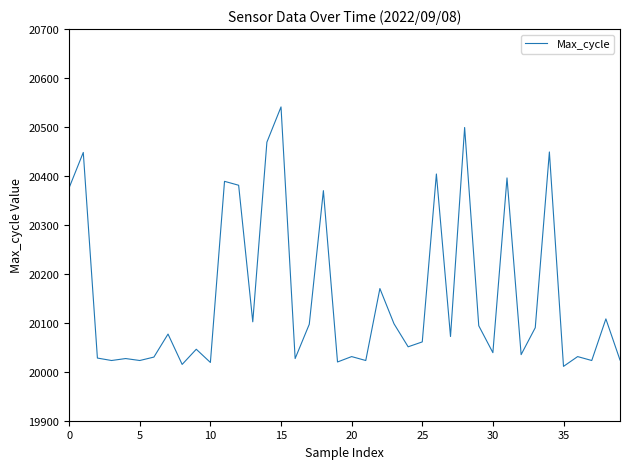

What is the minimum value shown in the chart?

20011